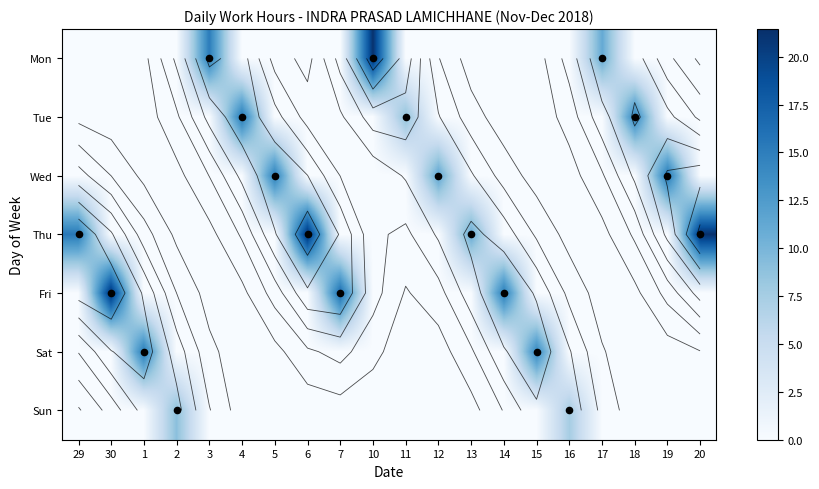

How many values in Tue are above zero?

3